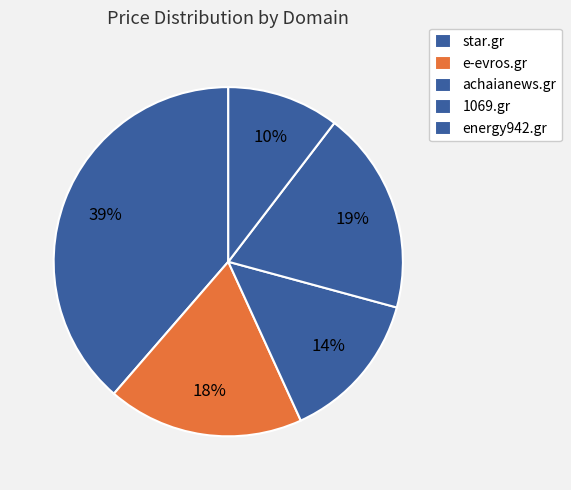

How many segments does this pie chart have?

5